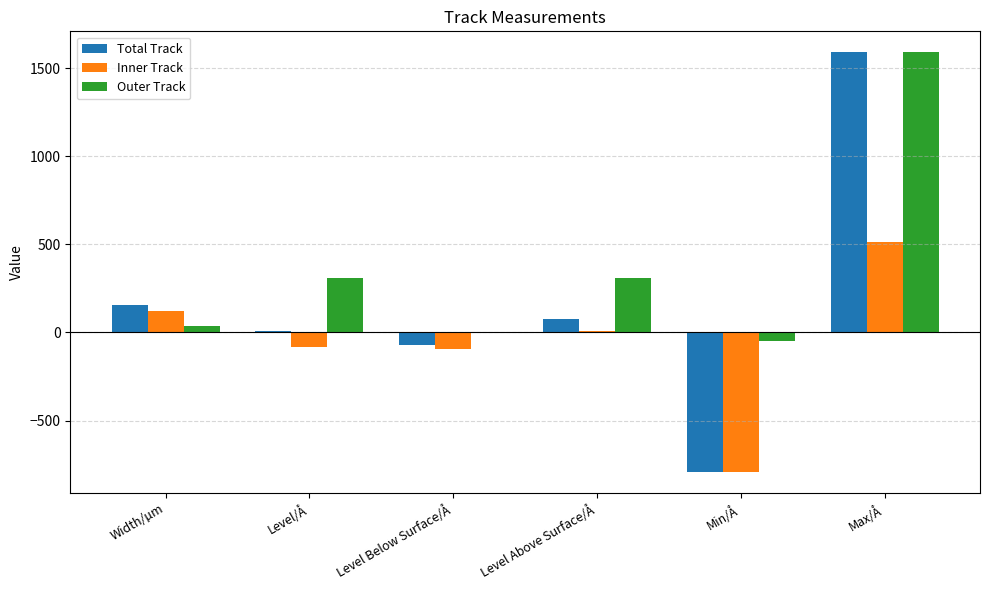

What are all the series names shown in the legend?

Total Track, Inner Track, Outer Track